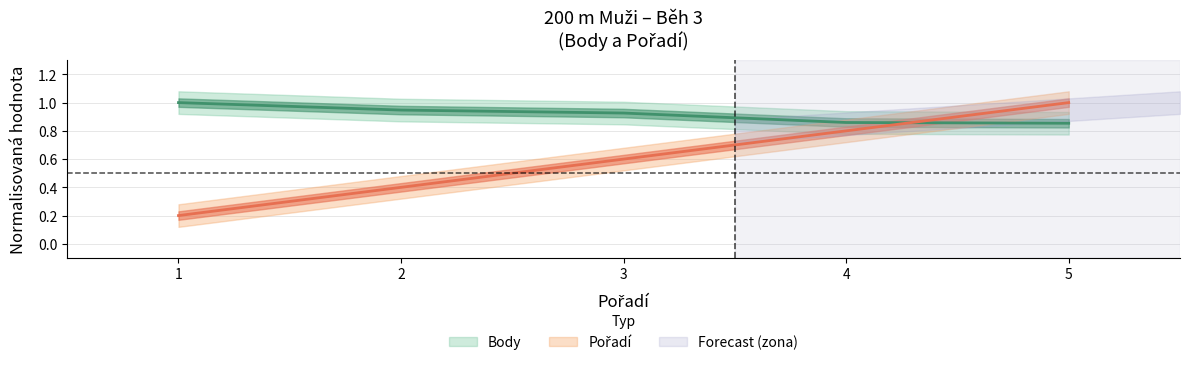

Which series has the largest total across all categories?

Body